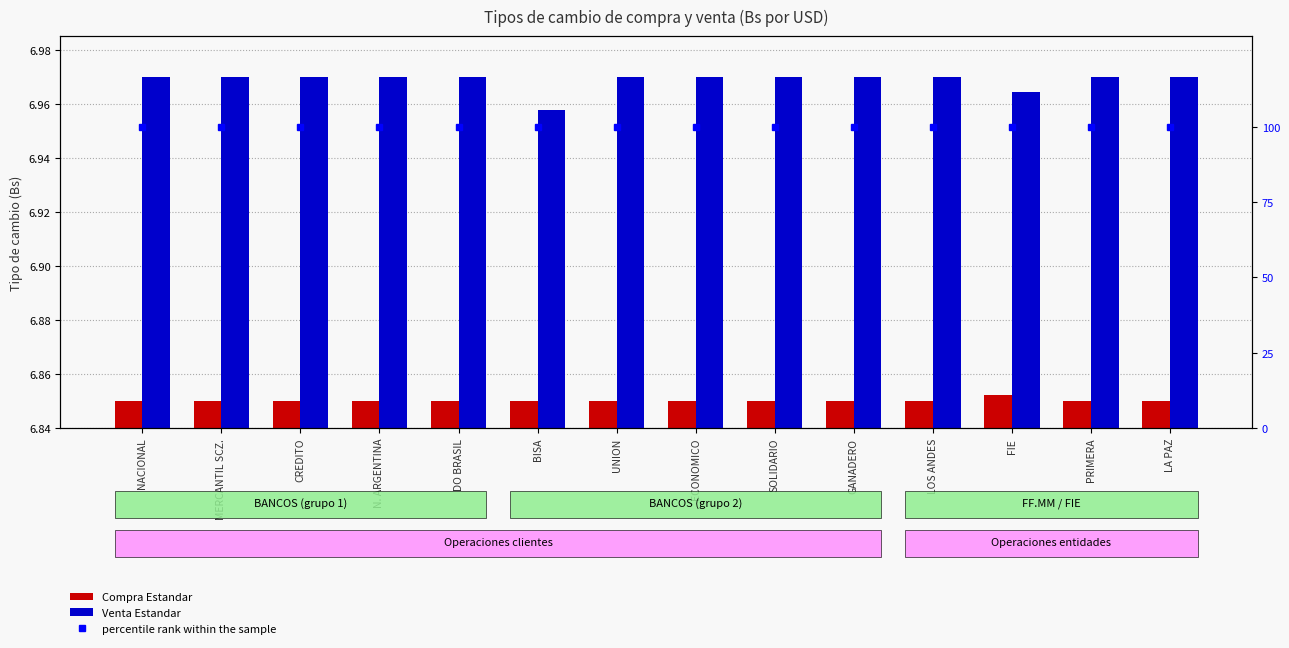

What is the sum of all Compra Estandar values?

95.9